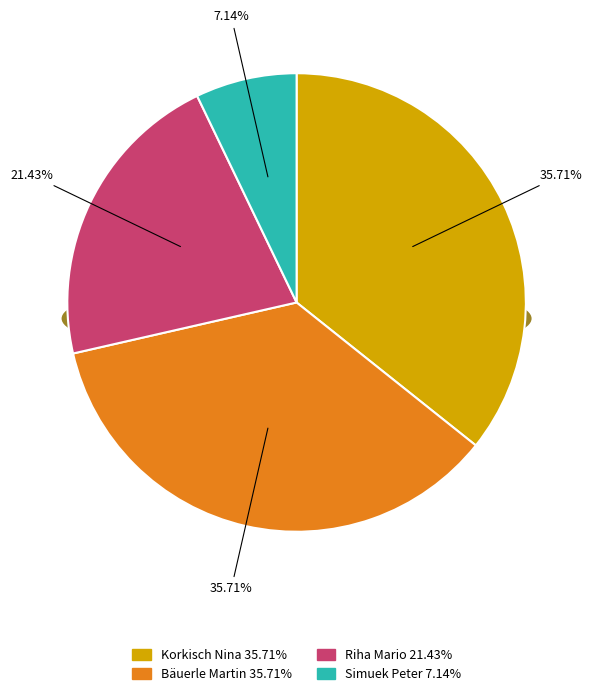

Which slice is the largest?

Korkisch Nina